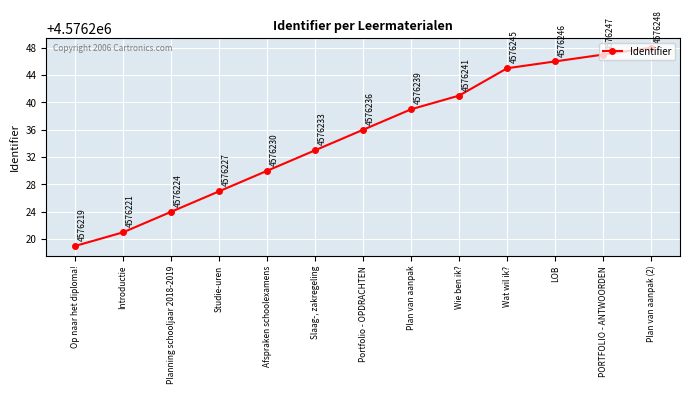

What position from the left is Introductie?

2